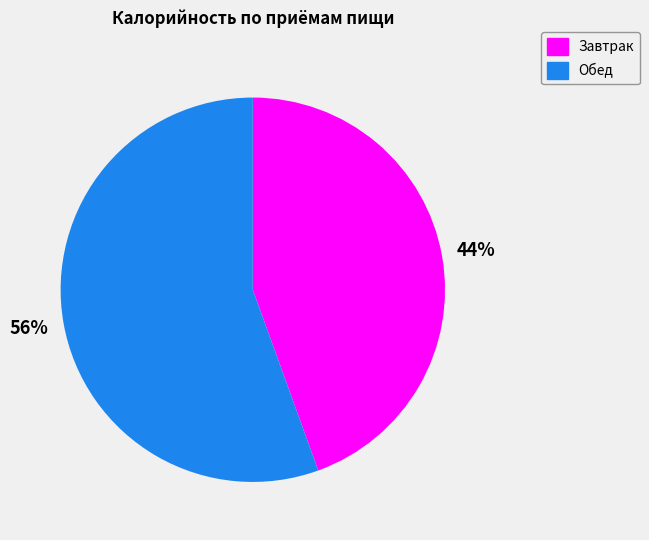

To the nearest percent, what is the average slice percentage?

50%